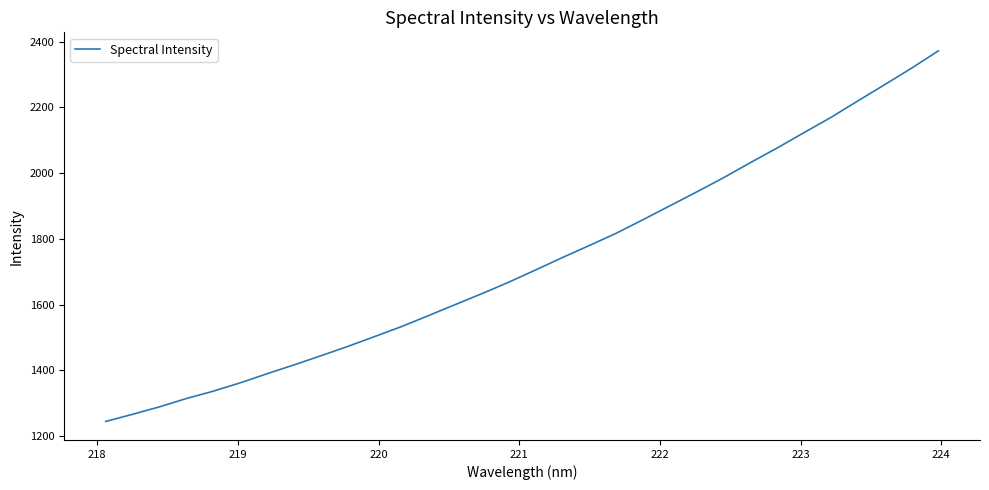

What is the greatest value displayed?

2371.6